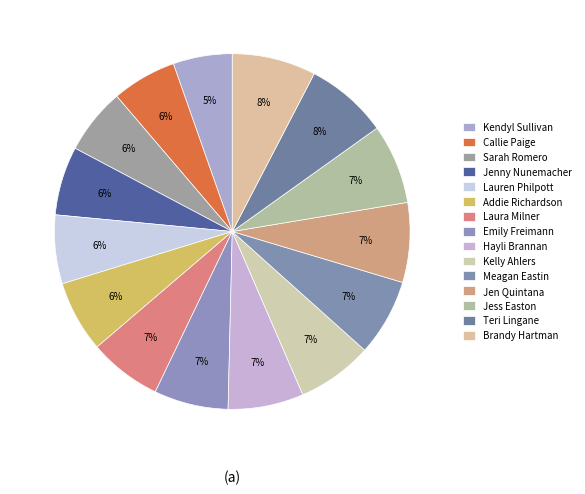

How many segments does this pie chart have?

15